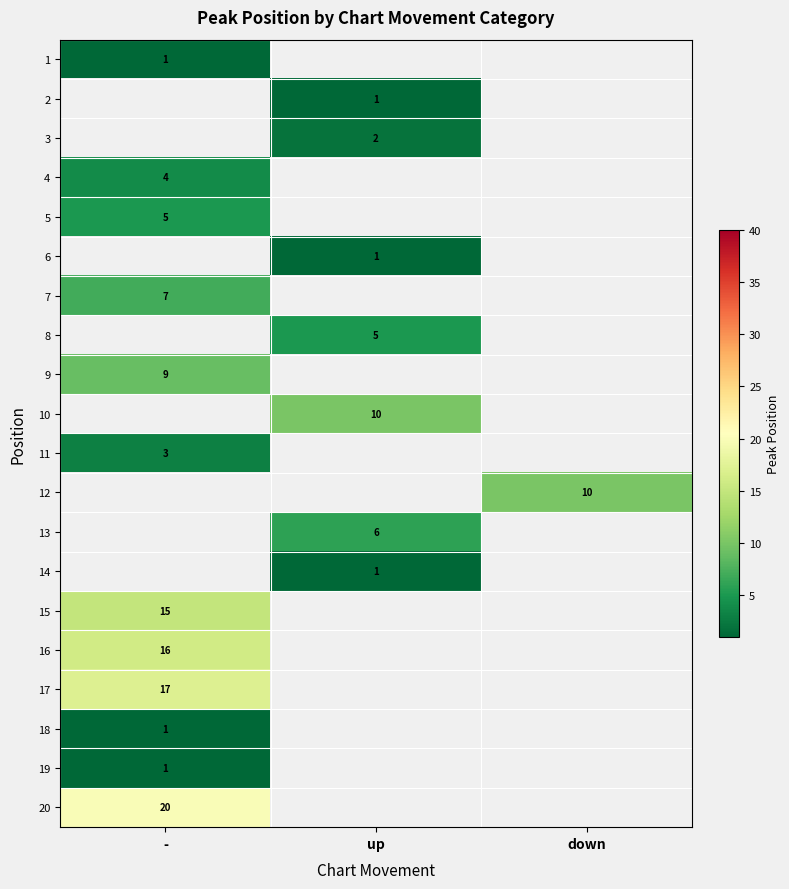

At how many categories does at least one series exceed 4?

3